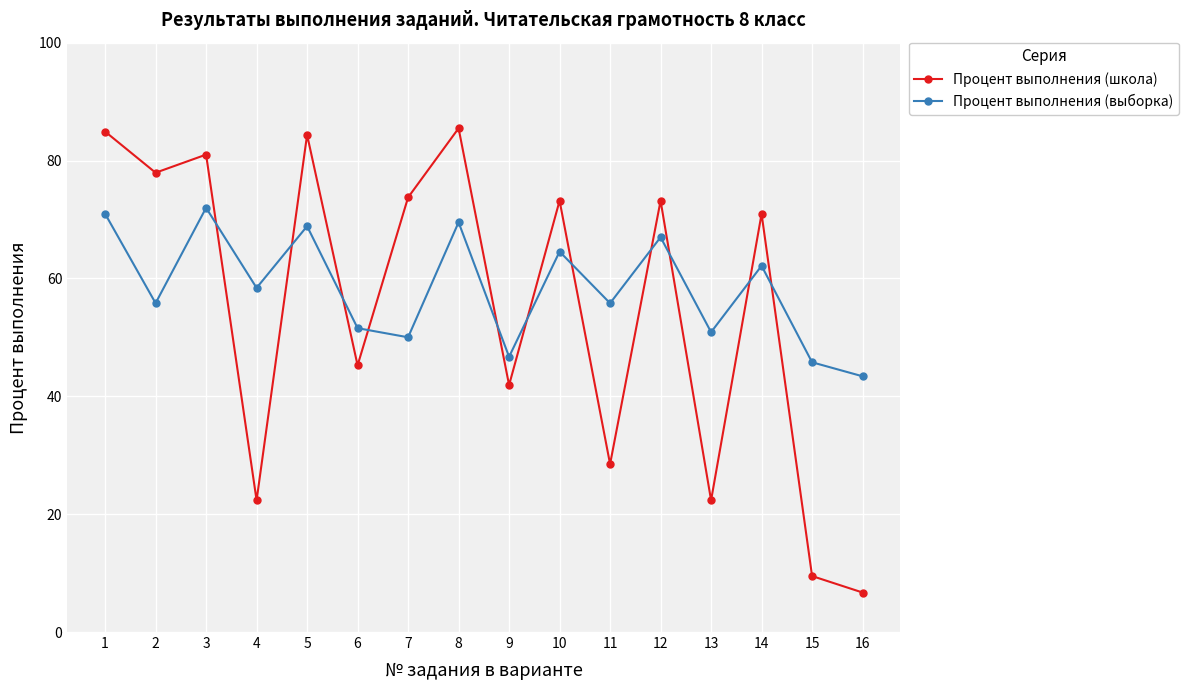

The Процент выполнения (выборка) series shows 22.3 at 9. True or false?

False